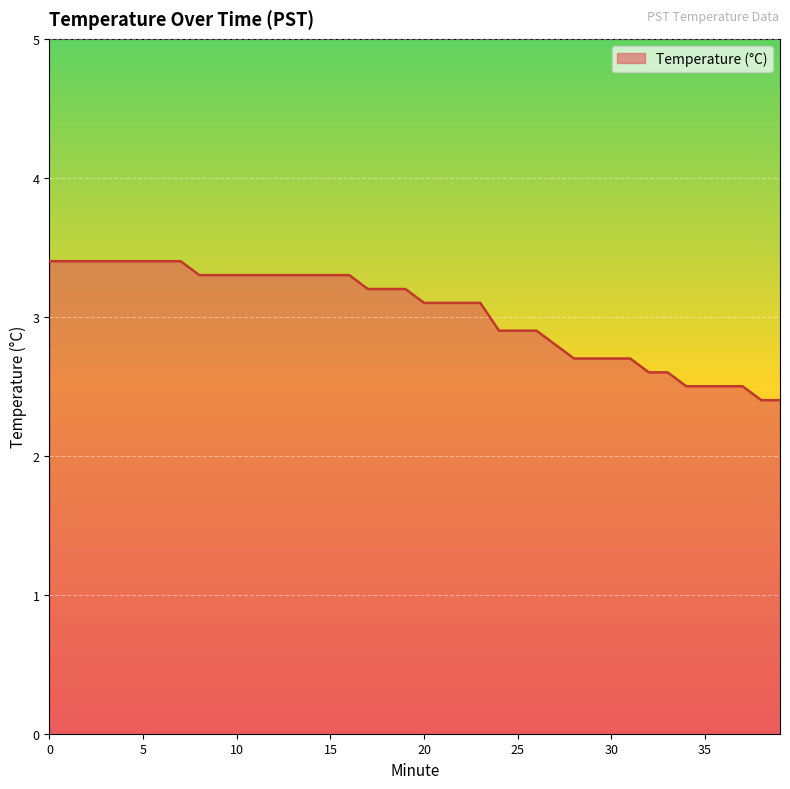

What is the smallest value displayed?

2.4